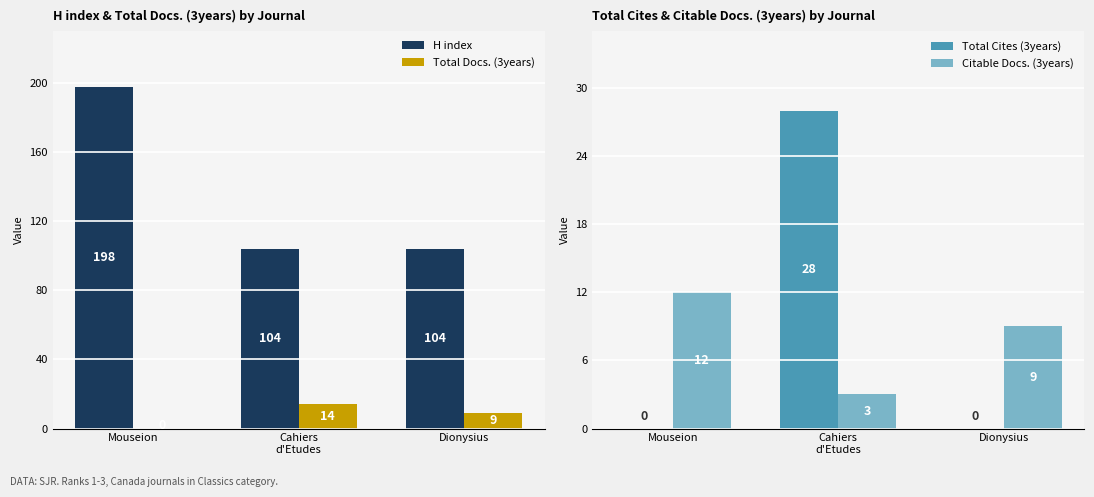

How many bars are there in each group?

4